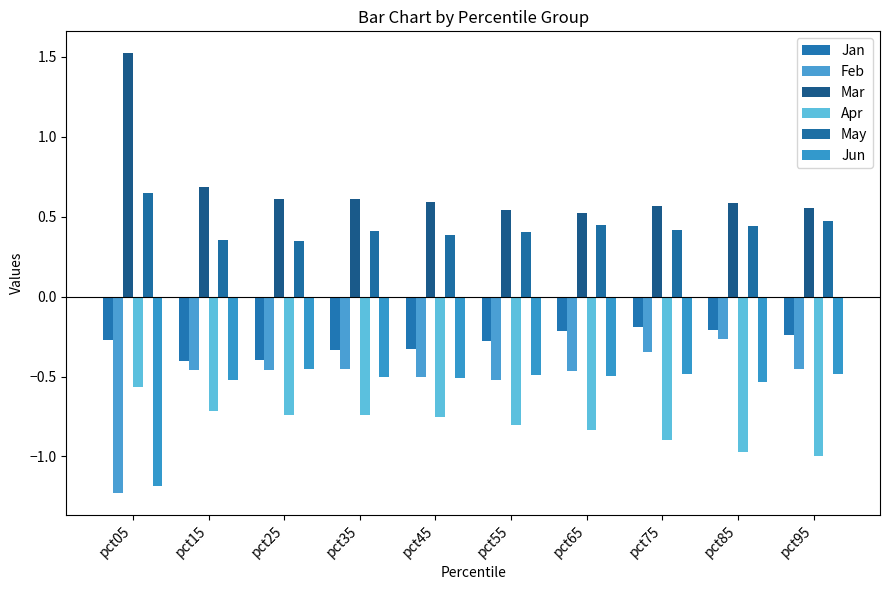

Reading right to left, extract all data points from this chart.

Jan: pct95=-0.2	pct85=-0.2	pct75=-0.2	pct65=-0.2	pct55=-0.3	pct45=-0.3	pct35=-0.3	pct25=-0.4	pct15=-0.4	pct05=-0.3
Feb: pct95=-0.5	pct85=-0.3	pct75=-0.3	pct65=-0.5	pct55=-0.5	pct45=-0.5	pct35=-0.5	pct25=-0.5	pct15=-0.5	pct05=-1.2
Mar: pct95=0.6	pct85=0.6	pct75=0.6	pct65=0.5	pct55=0.5	pct45=0.6	pct35=0.6	pct25=0.6	pct15=0.7	pct05=1.5
Apr: pct95=-1.0	pct85=-1.0	pct75=-0.9	pct65=-0.8	pct55=-0.8	pct45=-0.8	pct35=-0.7	pct25=-0.7	pct15=-0.7	pct05=-0.6
May: pct95=0.5	pct85=0.4	pct75=0.4	pct65=0.4	pct55=0.4	pct45=0.4	pct35=0.4	pct25=0.3	pct15=0.4	pct05=0.6
Jun: pct95=-0.5	pct85=-0.5	pct75=-0.5	pct65=-0.5	pct55=-0.5	pct45=-0.5	pct35=-0.5	pct25=-0.5	pct15=-0.5	pct05=-1.2